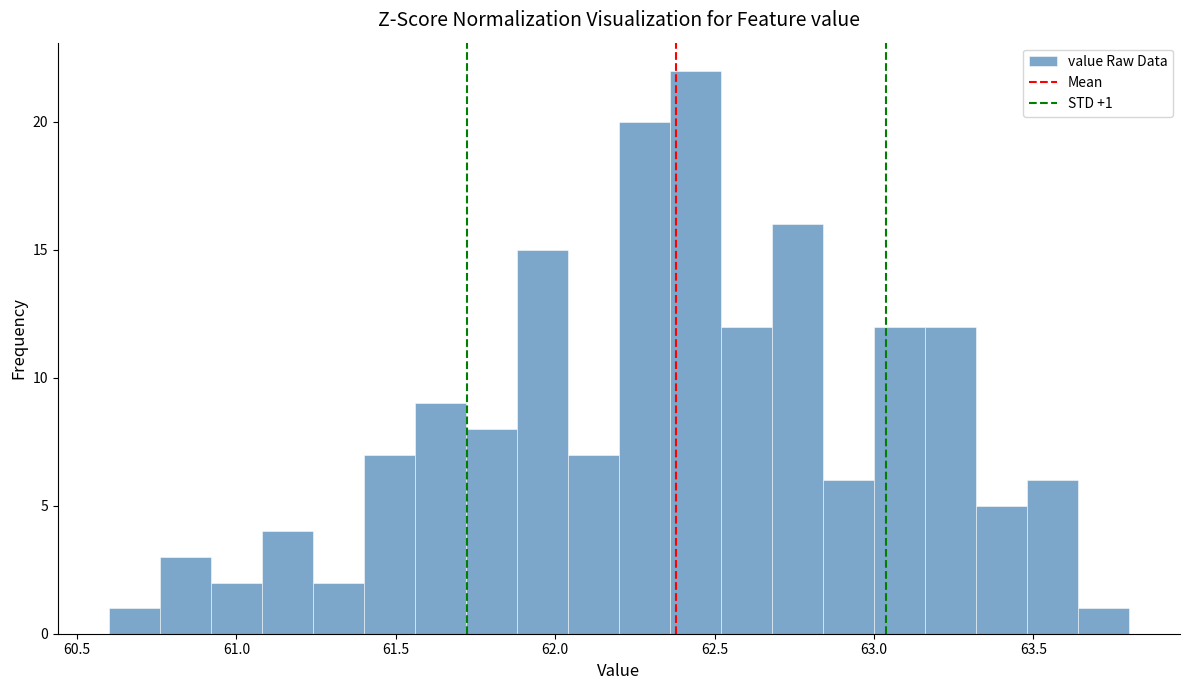

Around what value on the x-axis is the tallest bar? Give the approximate position of its centre, as read against the axis.

62.45